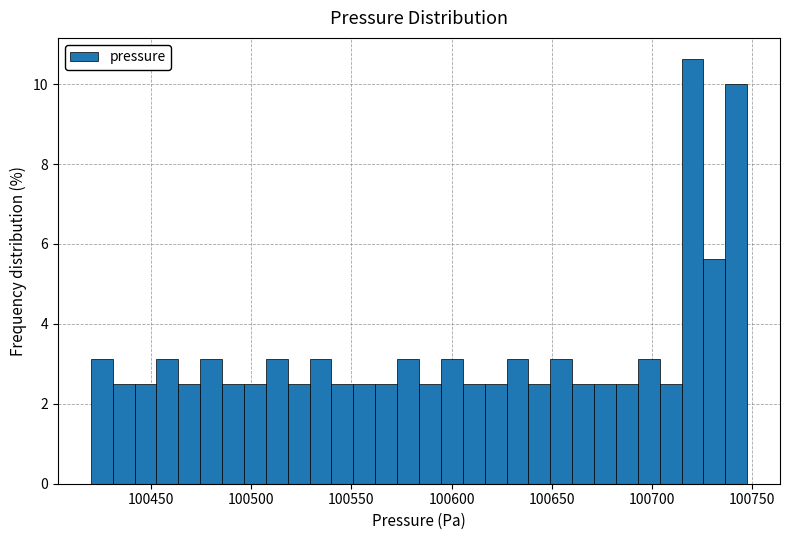

Read against the x-axis, roughly where is the centre of the tallest bar?

100720